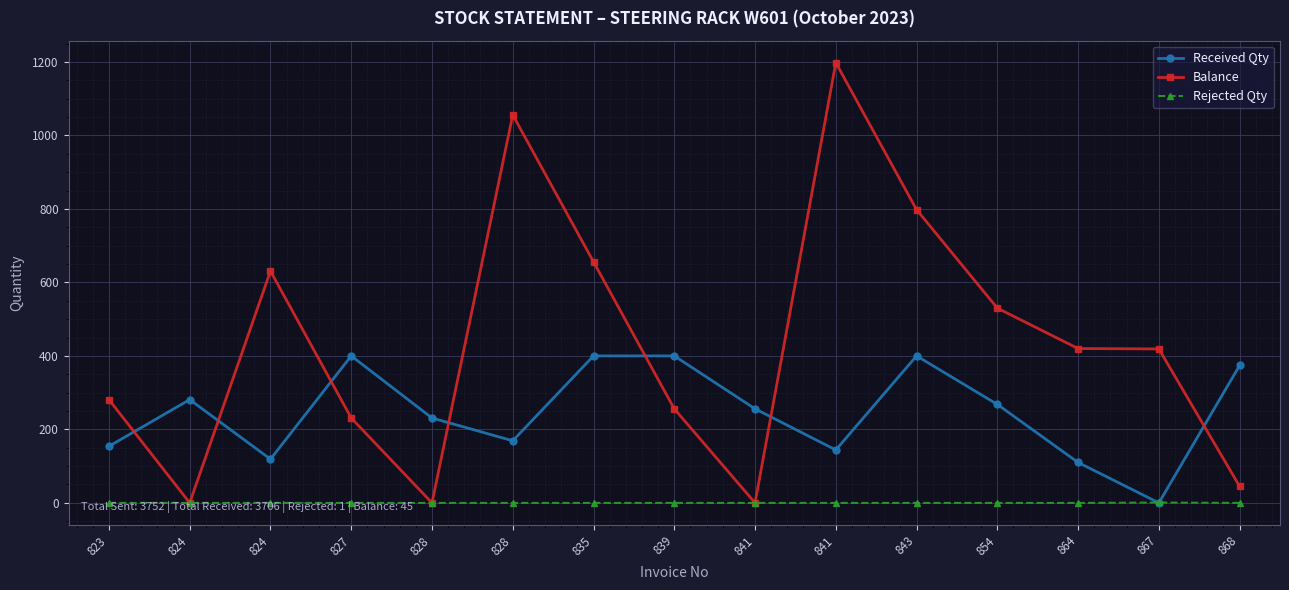

What is the difference between the second highest and minimum values in the Balance series?

1056